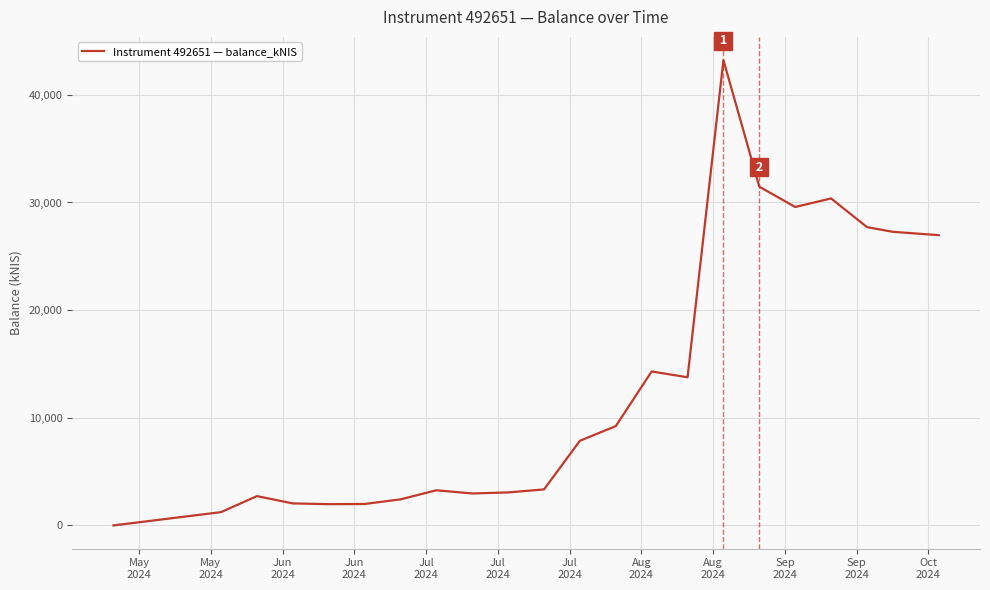

What is the difference between the maximum and minimum values?

43221.7